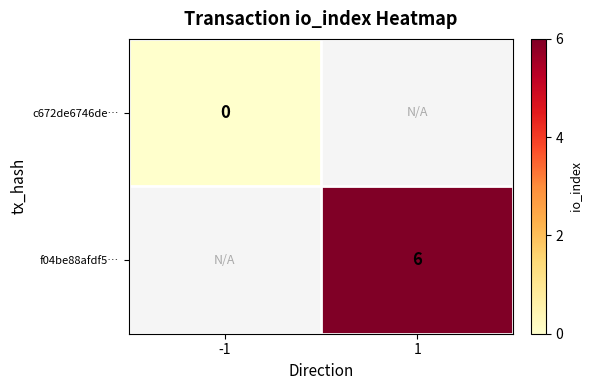

Is it true that f04be88afdf5… equals 2 at 1?

False